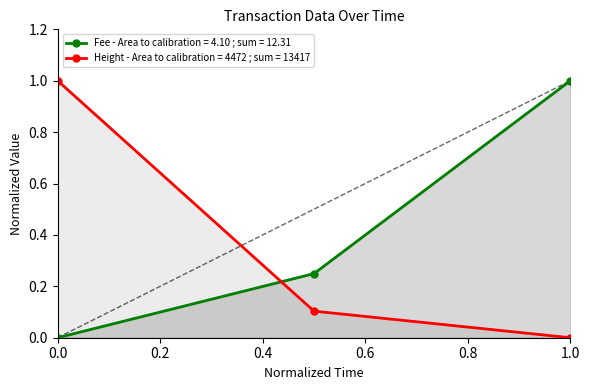

What is the sum of the Fee - Area to calibration = 4.10 ; sum = 12.31 values at 0.0 and 1.0?

1.0